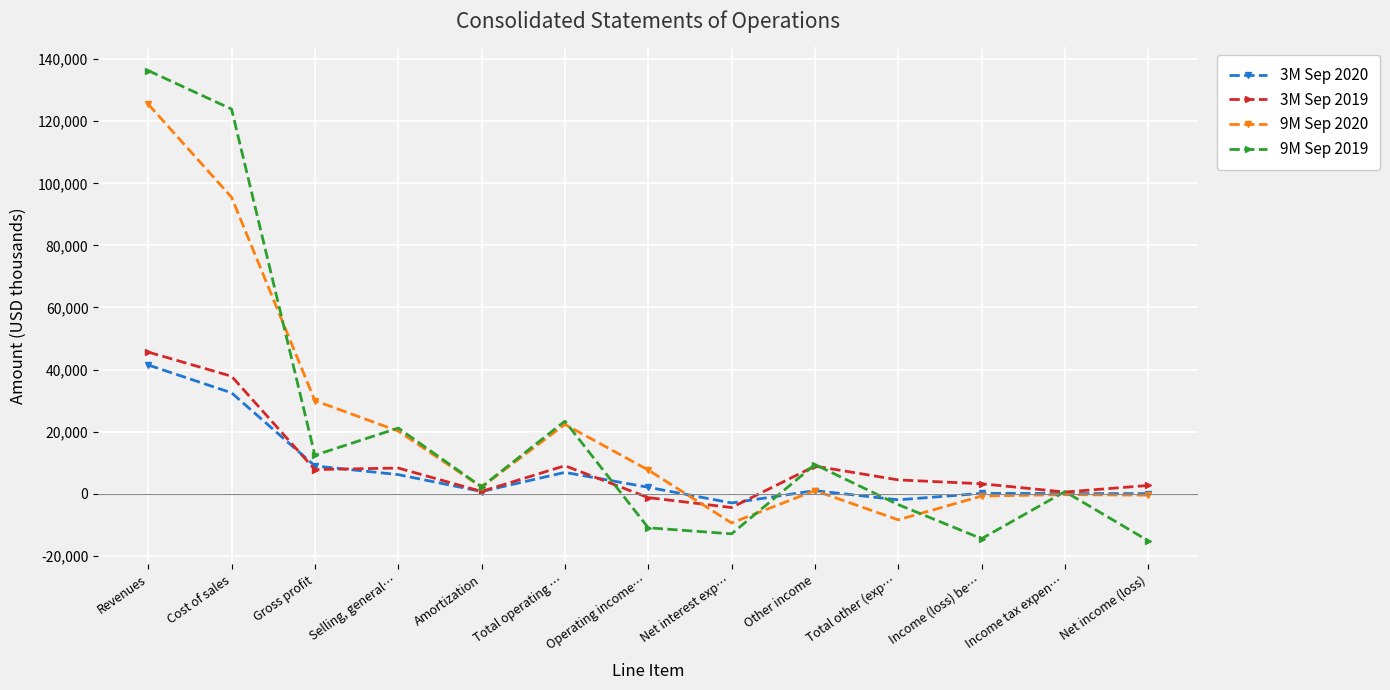

Where does the 9M Sep 2019 series first go above 2216?

Revenues